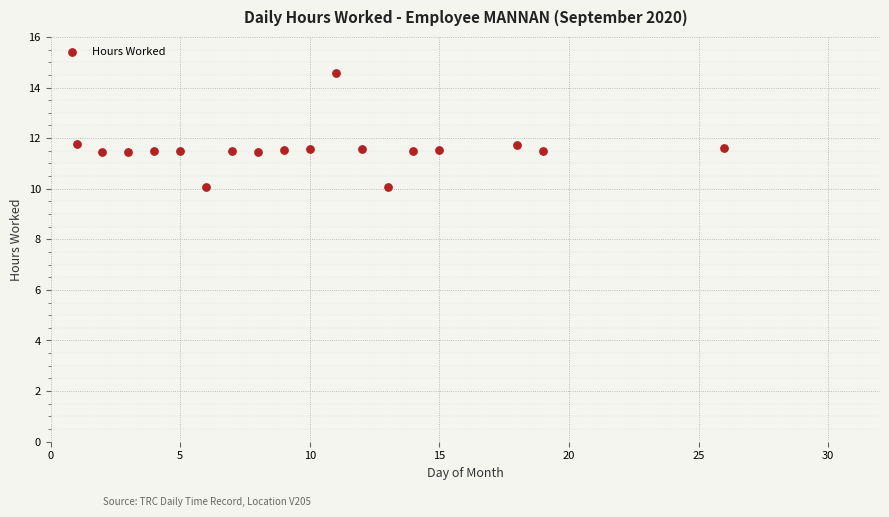

What is the range of Y values (max minus min)?

4.5